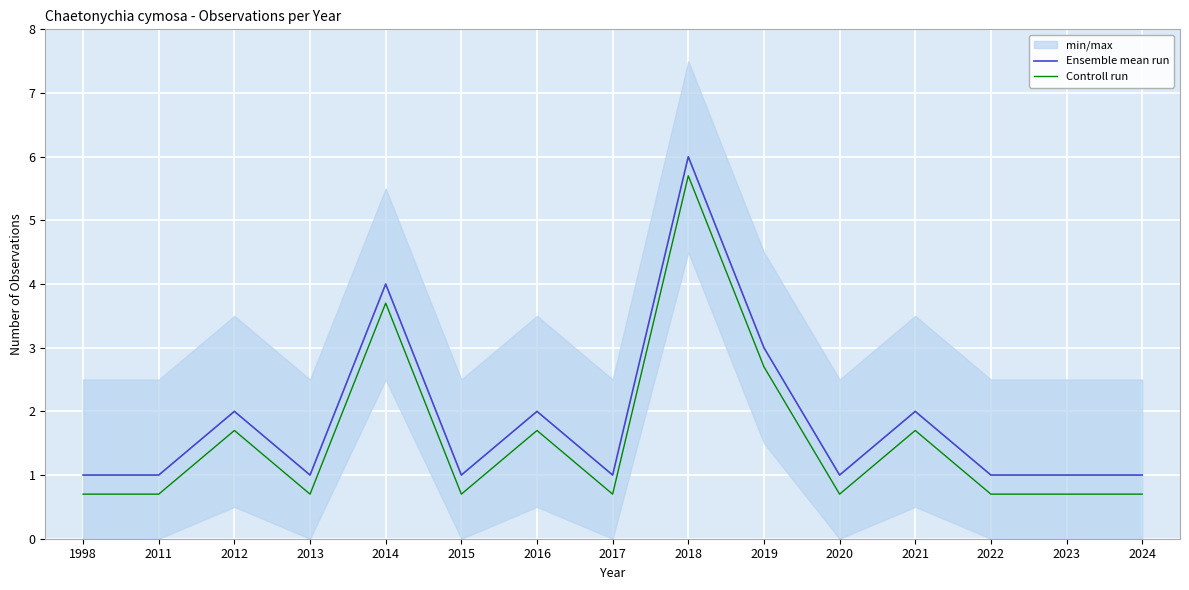

True or false: Controll run and Ensemble mean run intersect in this chart.

False